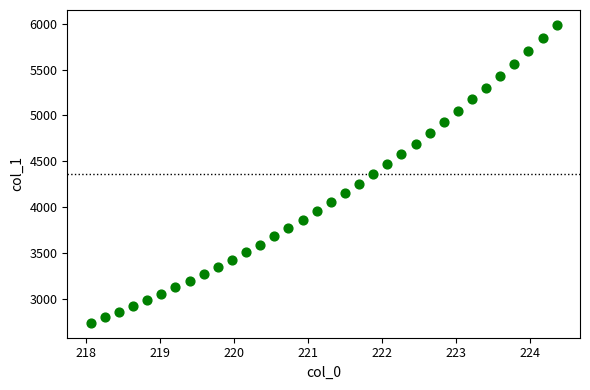

What is the range of Y values (max minus min)?

3247.4